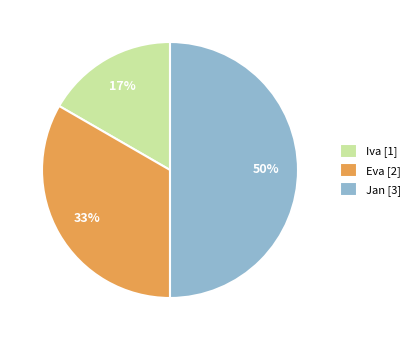

How many slices are in this pie chart?

3